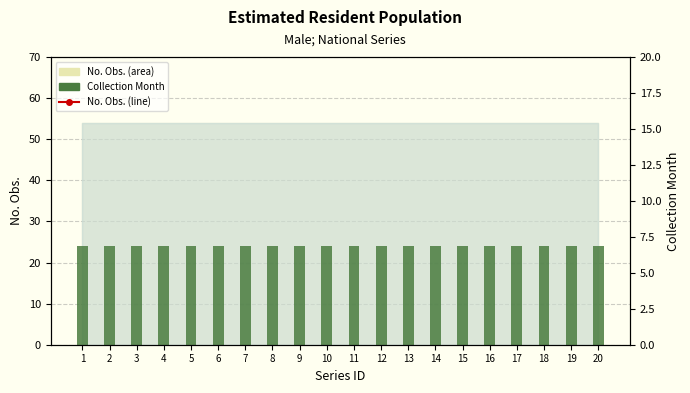

Is it true that Collection Month equals 24 at 7?

True